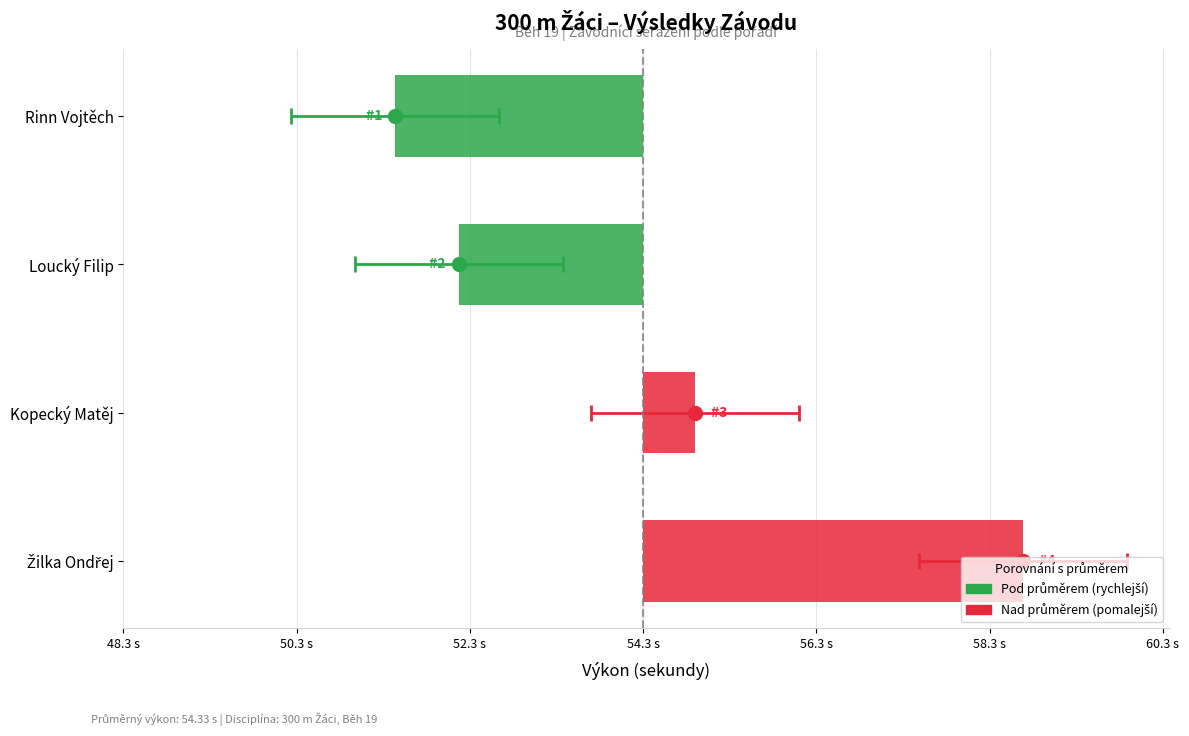

List the labels in order of value, largest first.

Žilka Ondřej, Kopecký Matěj, Loucký Filip, Rinn Vojtěch